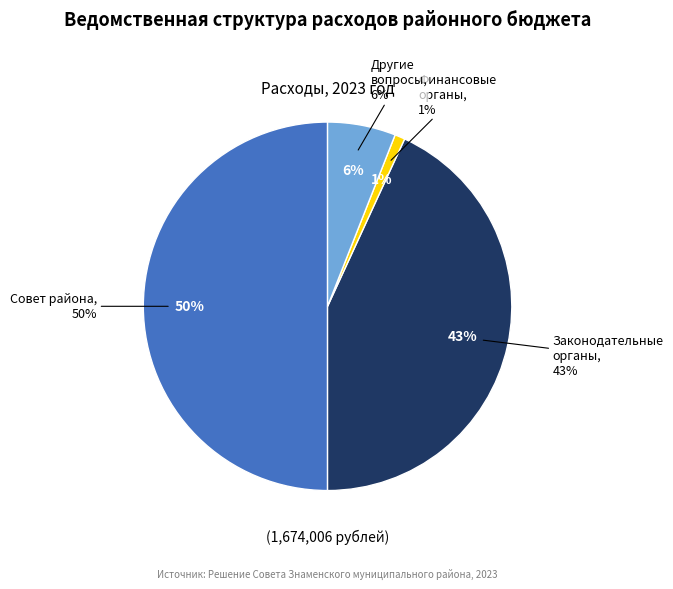

How many slices are in this pie chart?

4